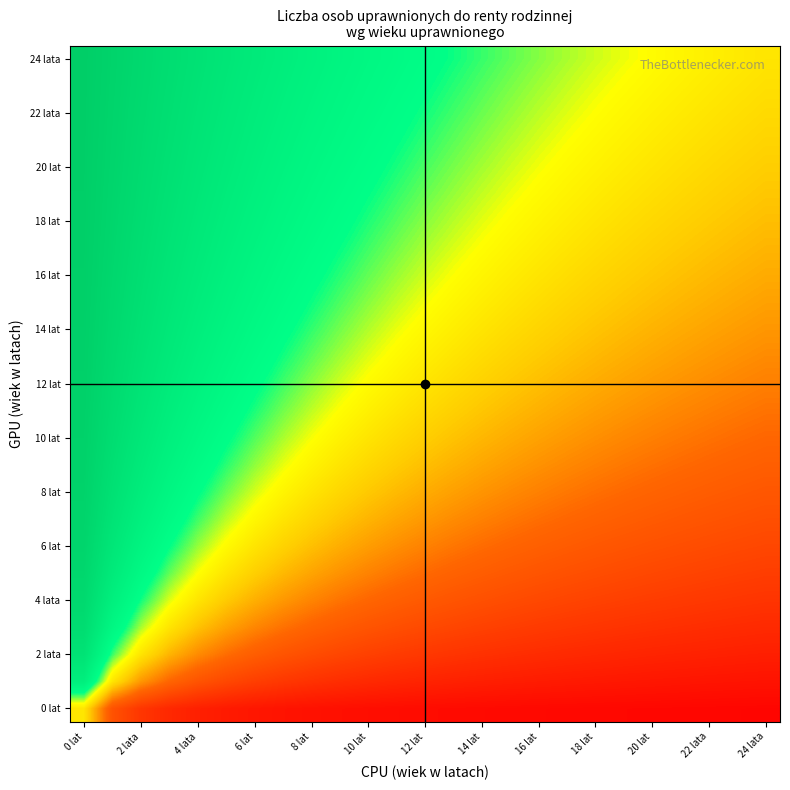

What is the smallest value displayed?

-1.0